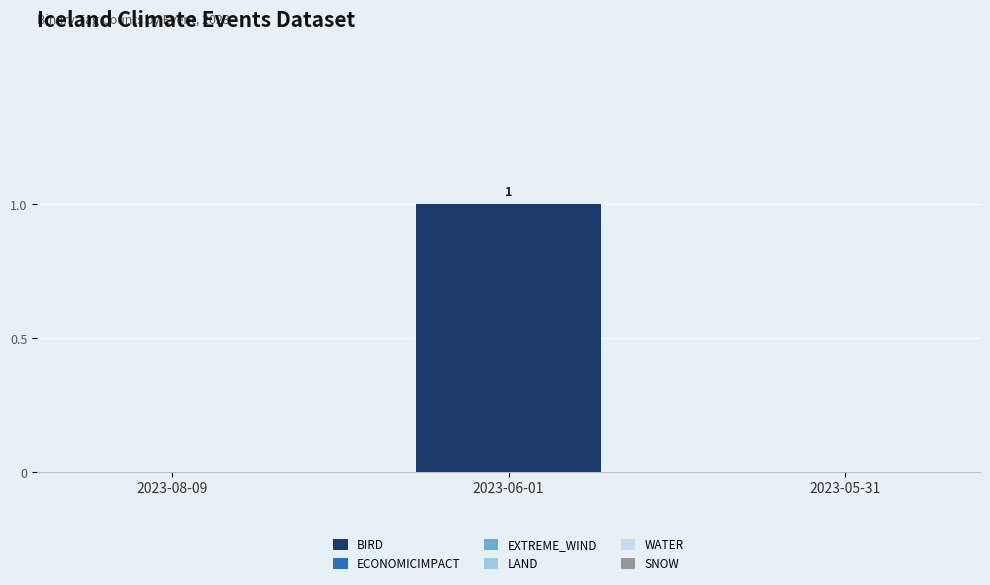

Reading left to right, extract all data points from this chart.

2023-08-09=0	2023-06-01=1	2023-05-31=0